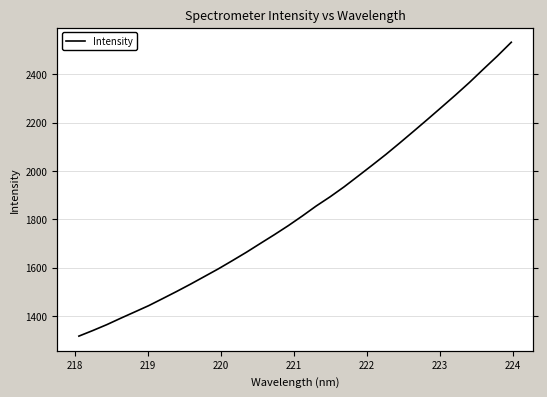

Is this an area chart (filled region under the line)?

No